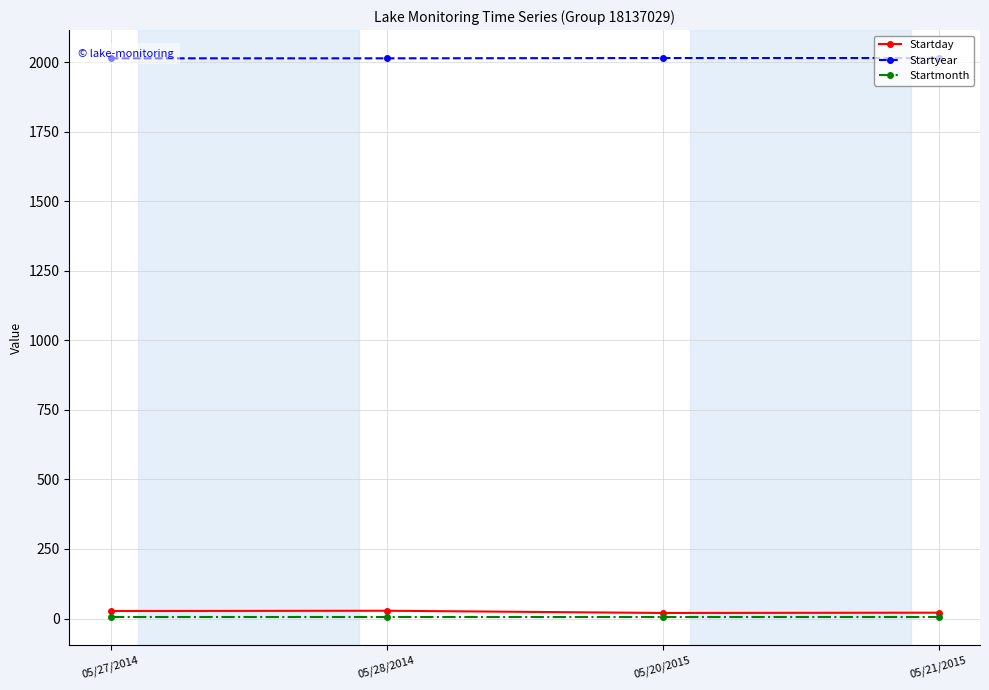

How many lines are shown in the chart?

3